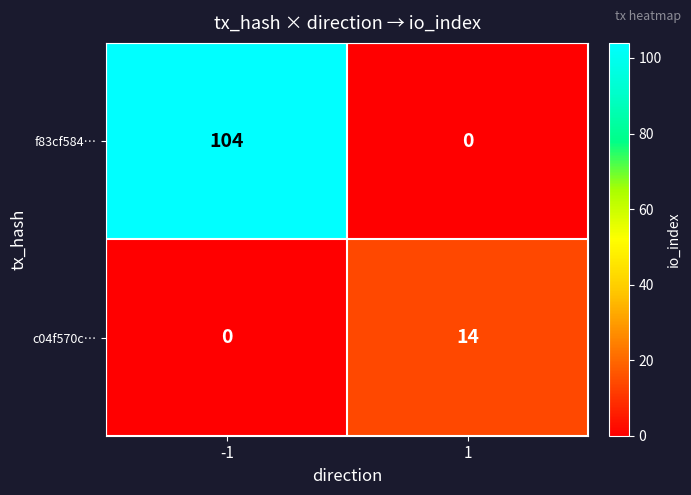

How many distinct data groups are displayed?

2